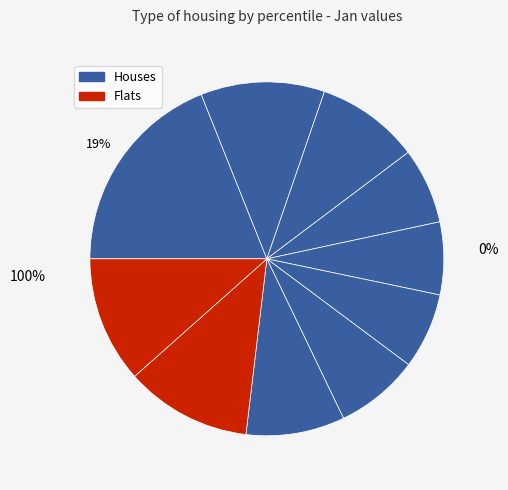

What percentage do pct35 and pct65 together represent?

14.6%